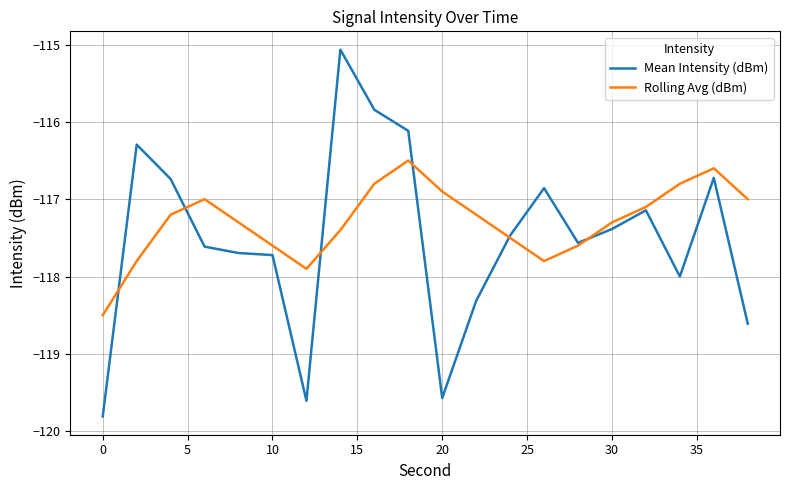

After their last crossing, which series has the higher values: Mean Intensity (dBm) or Rolling Avg (dBm)?

Rolling Avg (dBm)